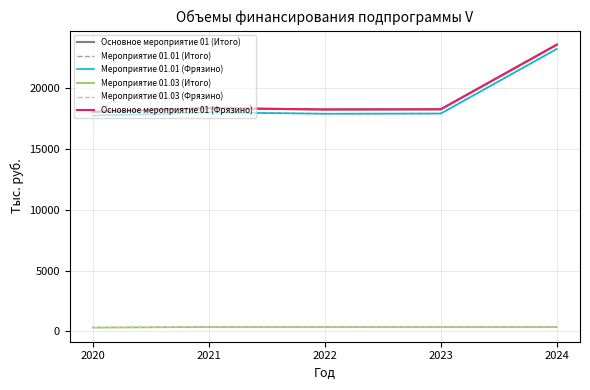

Does the chart display data point markers on the line(s)?

No